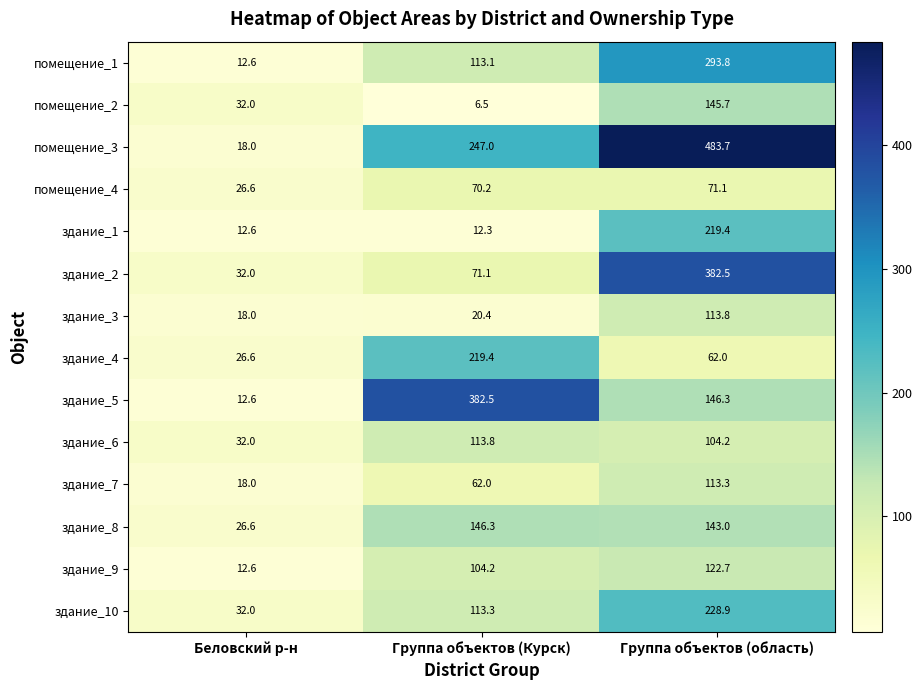

Which series has the widest spread of values?

помещение_3